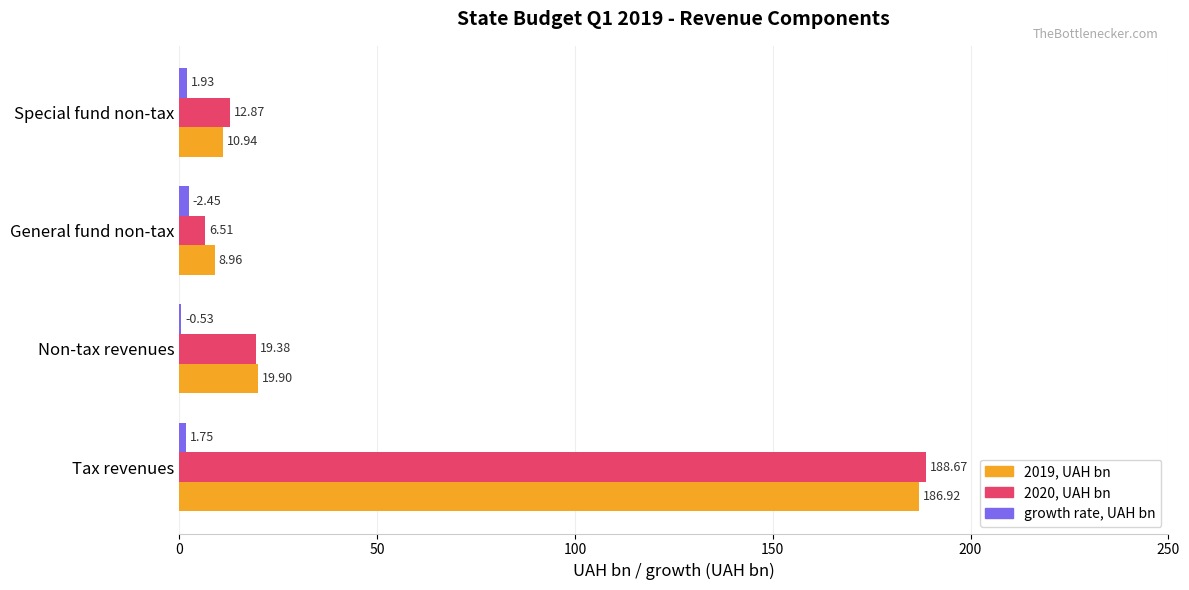

Where is 2020, UAH bn nearest to the value 97?

Non-tax revenues